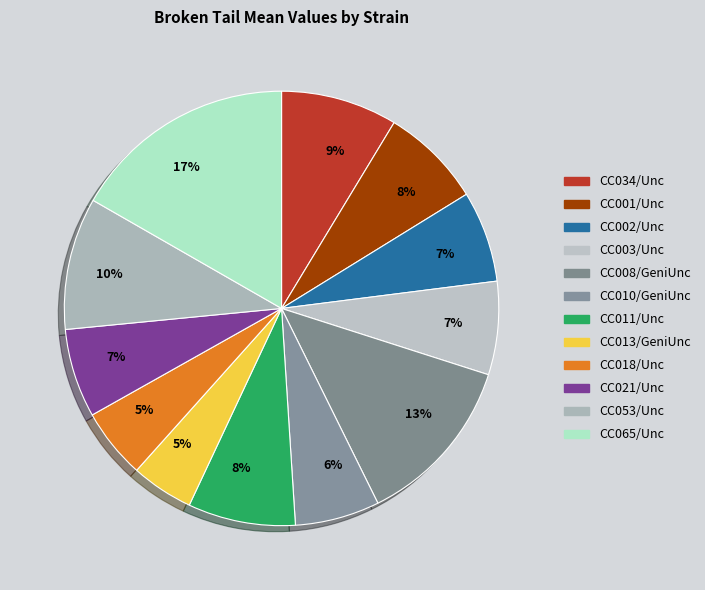

To the nearest percent, what is the average slice percentage?

8%